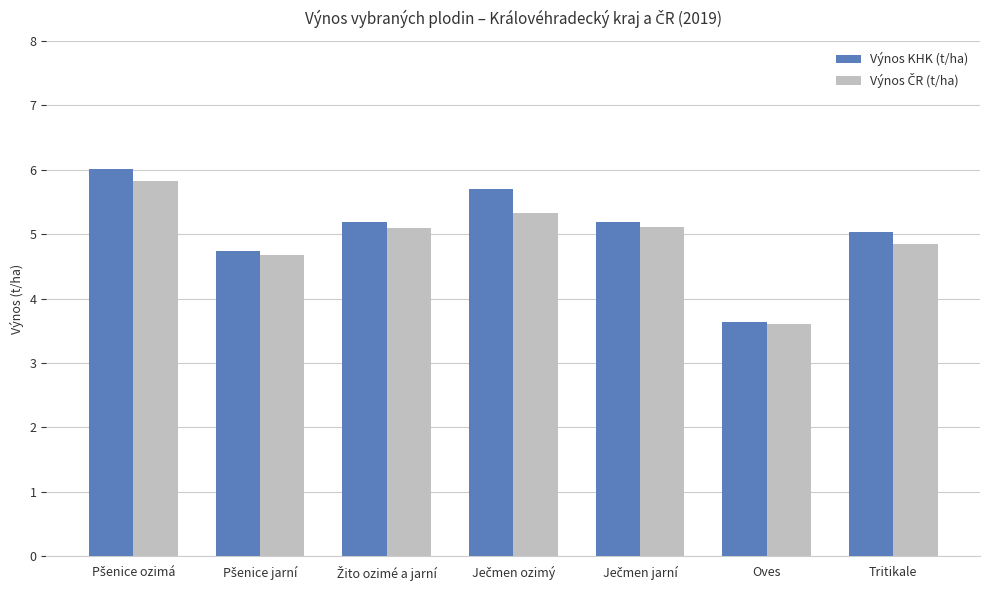

What is the sum of all Výnos KHK (t/ha) values?

35.5